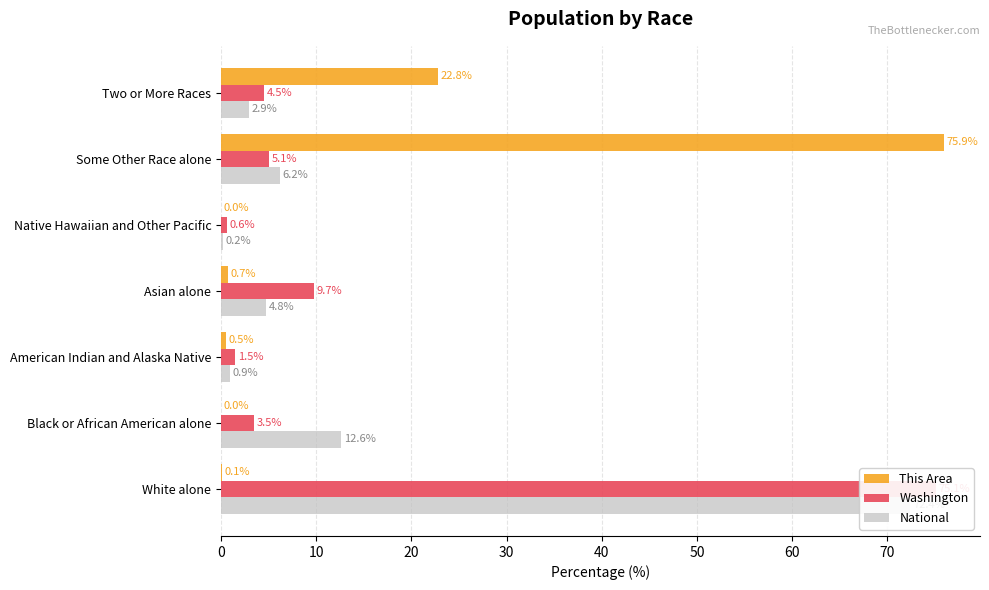

What is the average value of the National series?

14.3